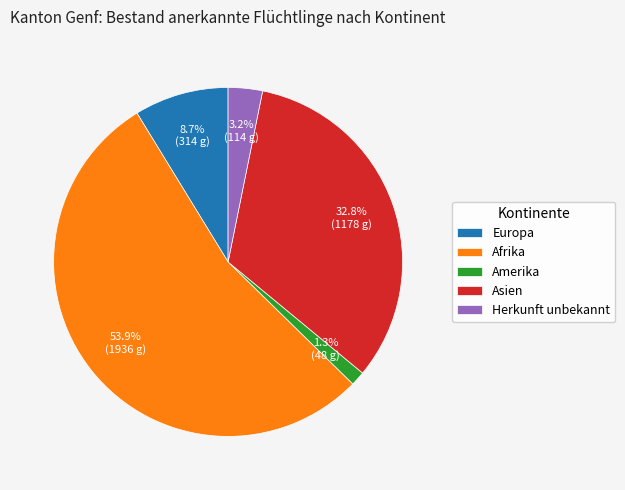

Does Asien represent more than half of the total?

No